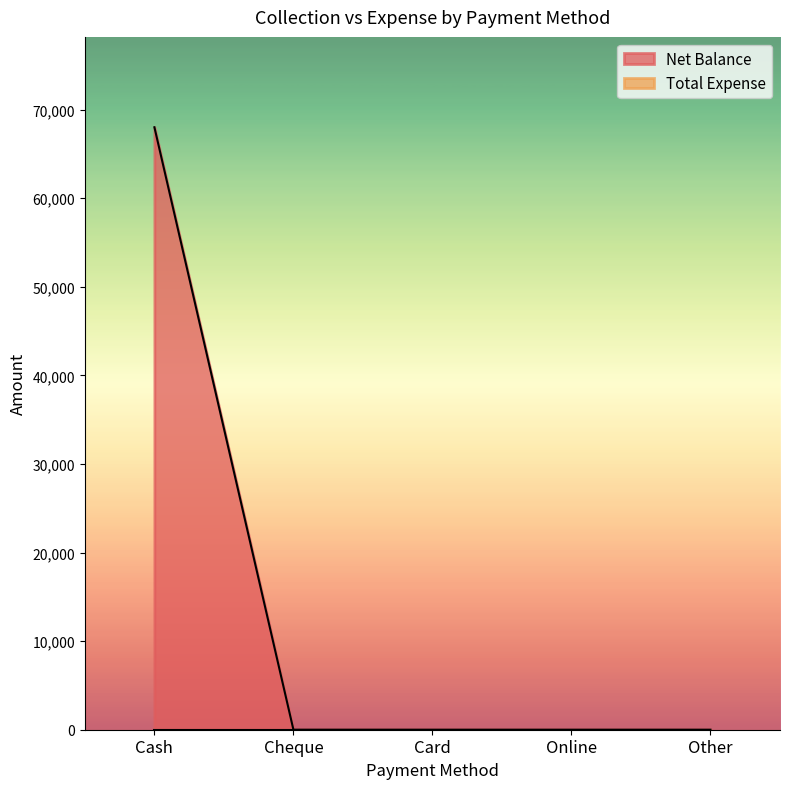

Does the chart have visible grid lines?

No